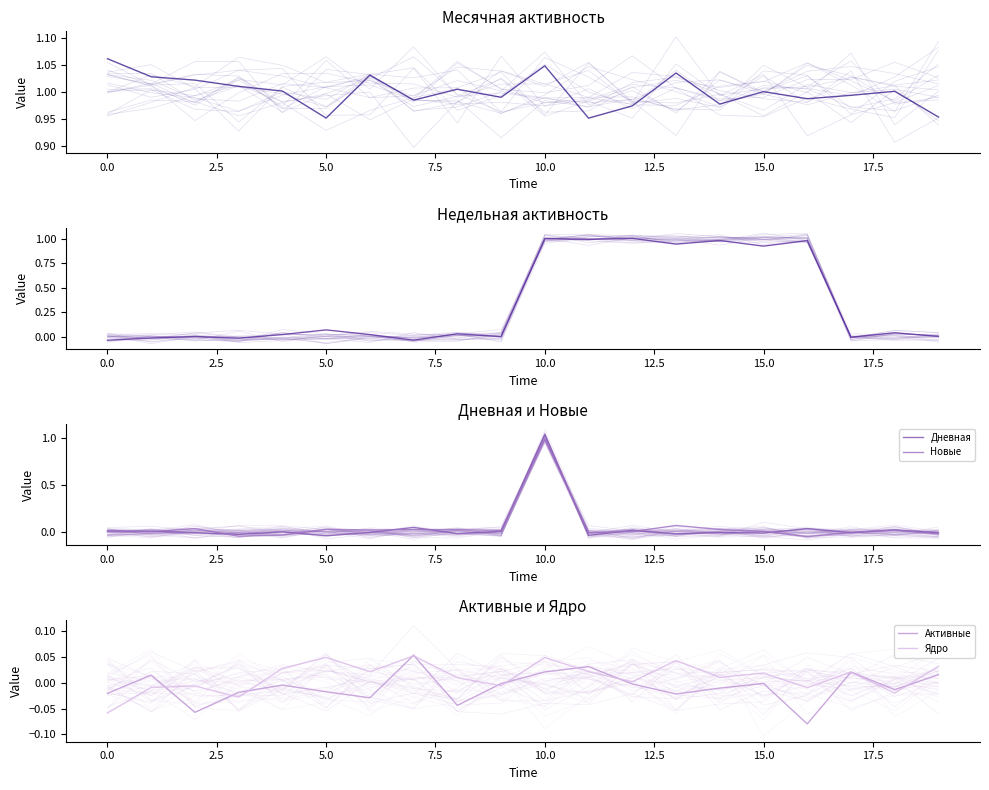

How many negative values does the Ядро series have?

7